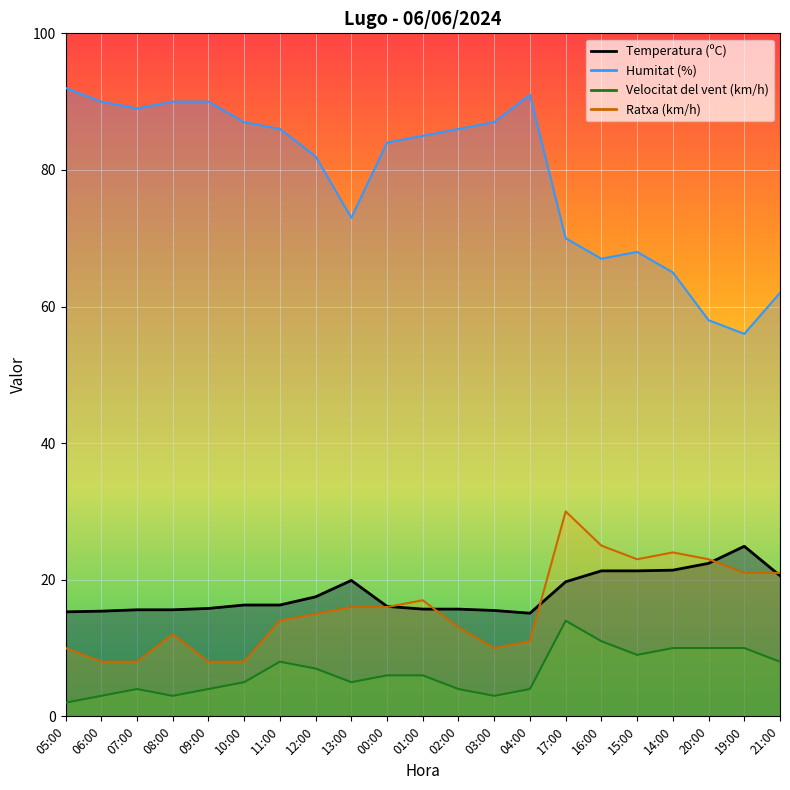

How many distinct data groups are displayed?

4